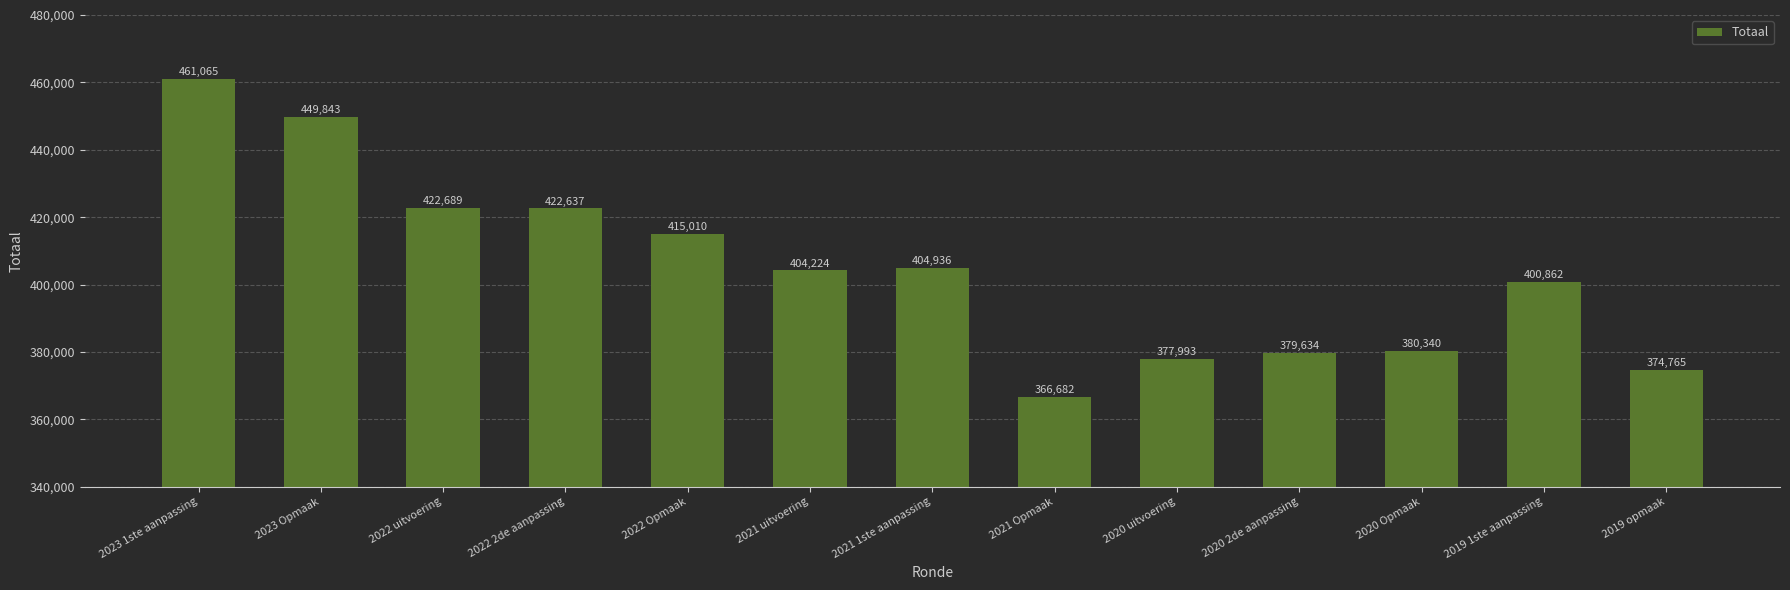

What is the label of the 7th bar from the right?

2021 1ste aanpassing